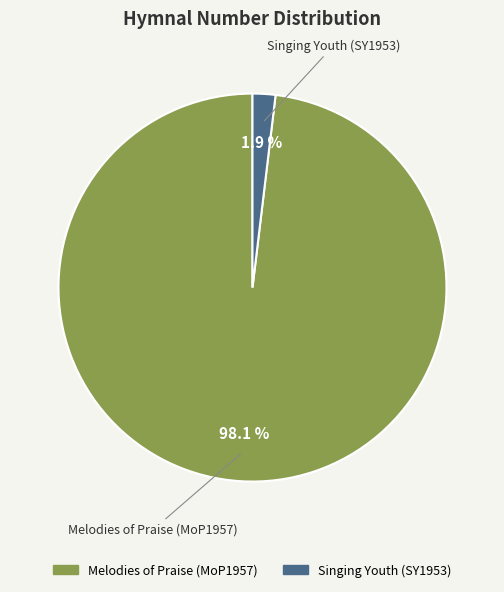

What is the majority slice?

Melodies of Praise (MoP1957)